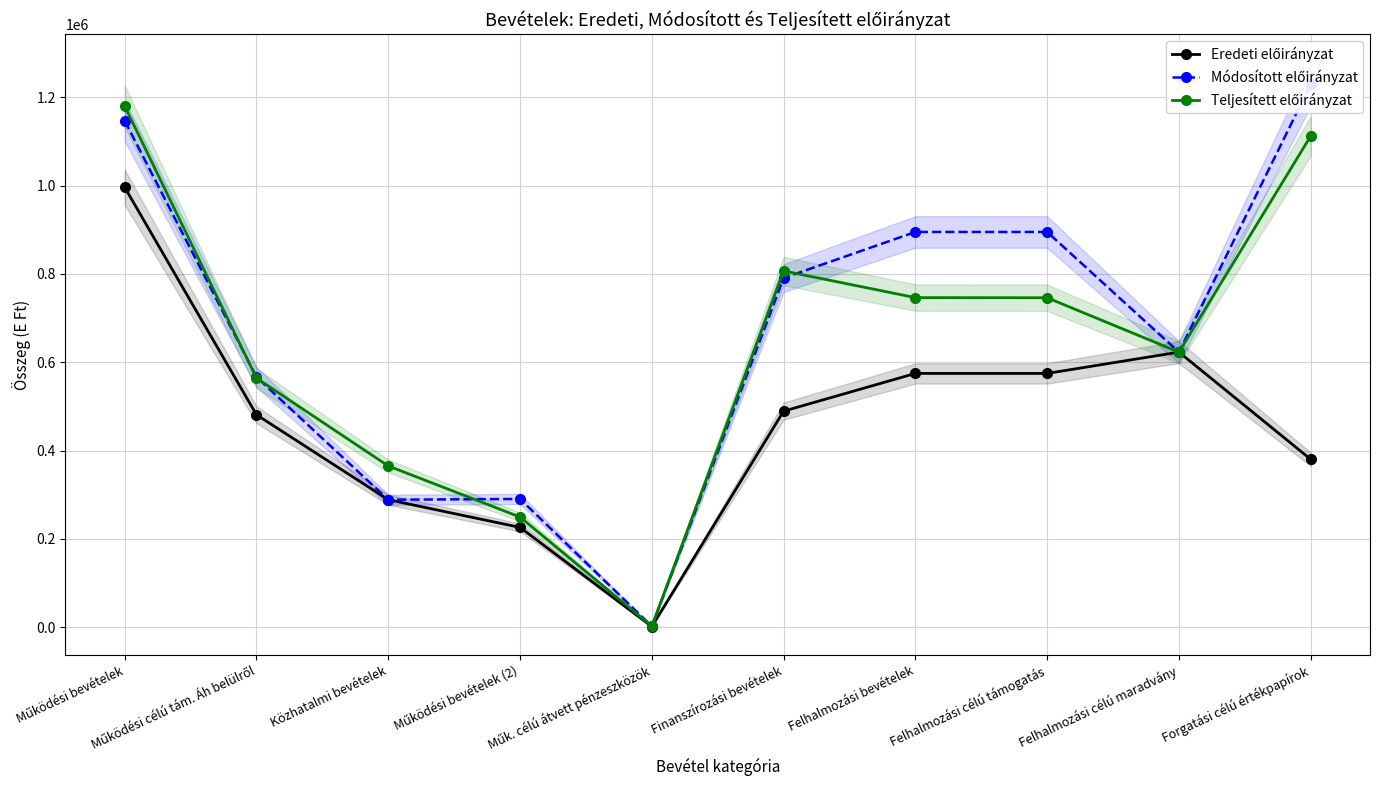

At which label does Módosított előirányzat first exceed 790742?

Működési bevételek